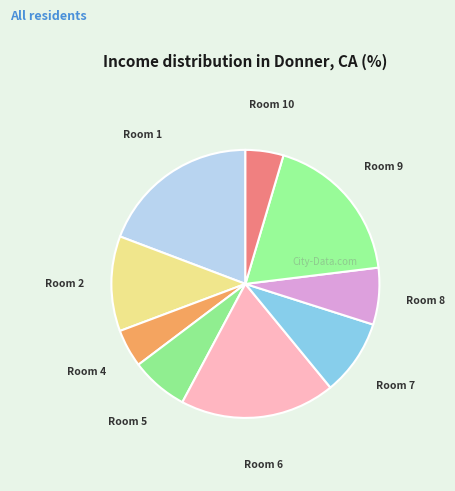

Does Room 10 represent more than half of the total?

No